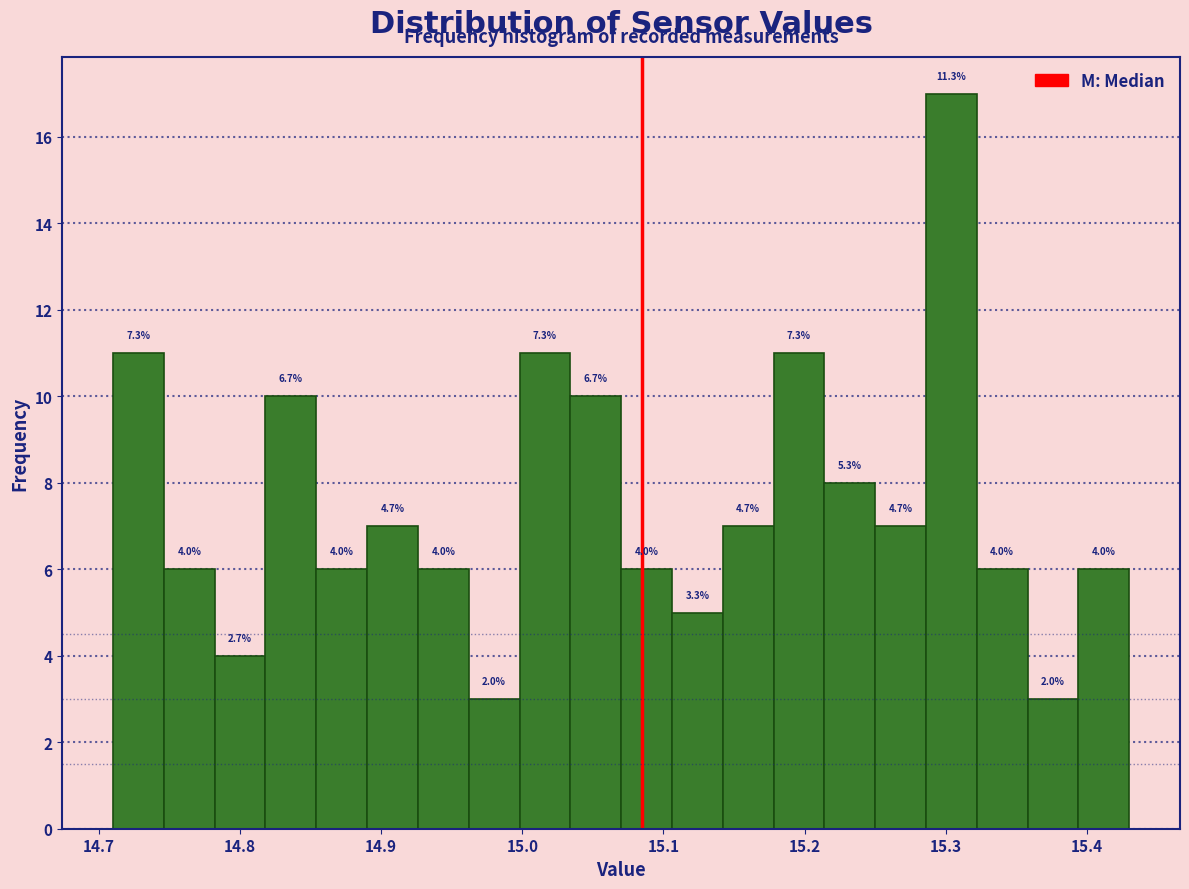

Read against the x-axis, roughly where is the centre of the tallest bar?

15.30